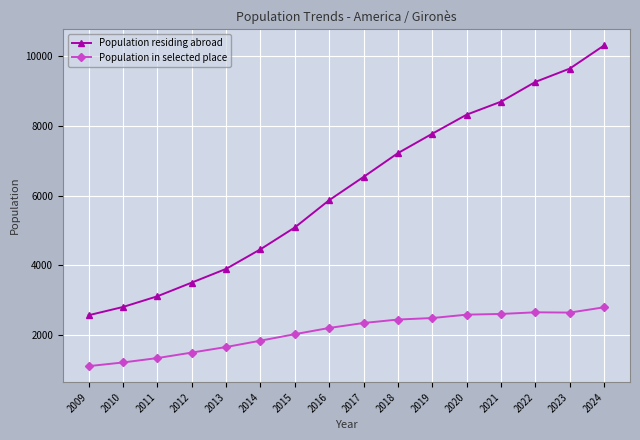

What is the value of the Population residing abroad point at the 9th from the left?

6534